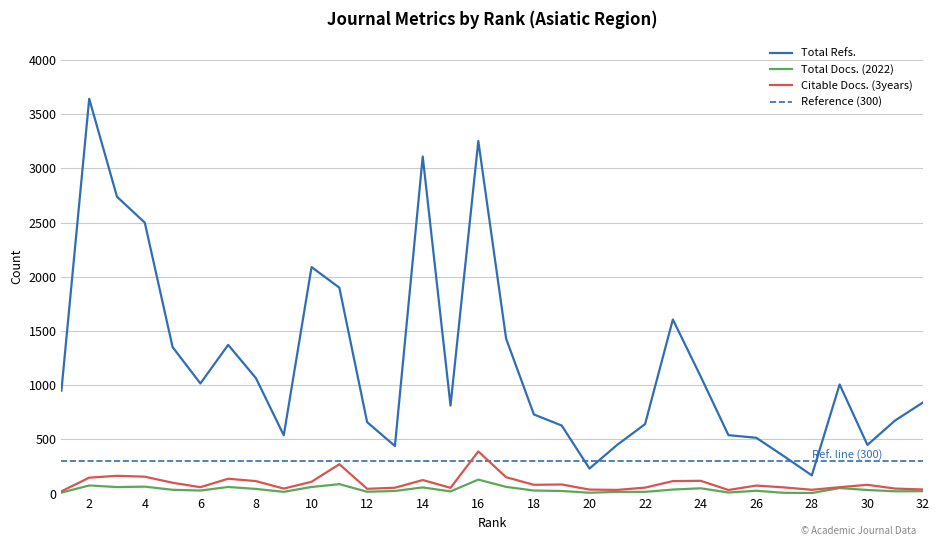

List the labels in order of Citable Docs. (3years) value, largest first.

16, 11, 3, 4, 17, 2, 7, 14, 24, 8, 23, 10, 5, 19, 18, 30, 26, 6, 29, 27, 22, 13, 15, 9, 31, 12, 32, 20, 28, 21, 25, 1